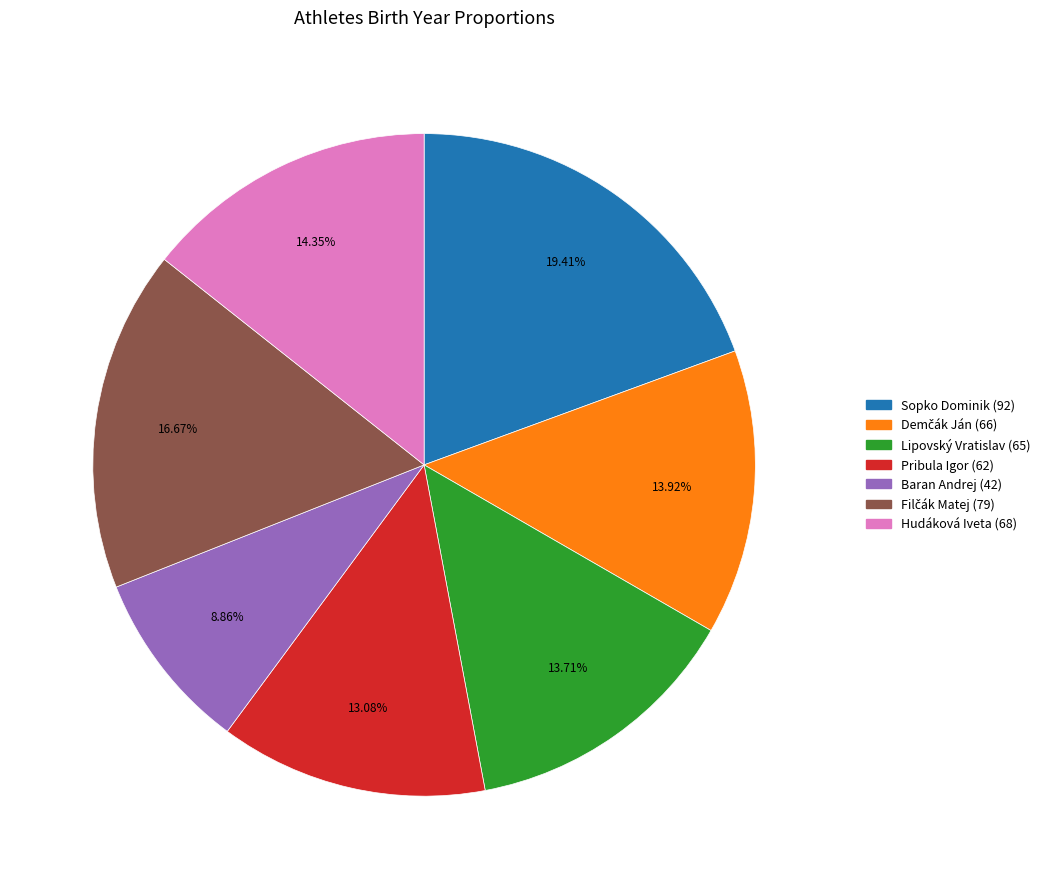

Between Sopko Dominik (92) and Hudáková Iveta (68), which is larger?

Sopko Dominik (92)